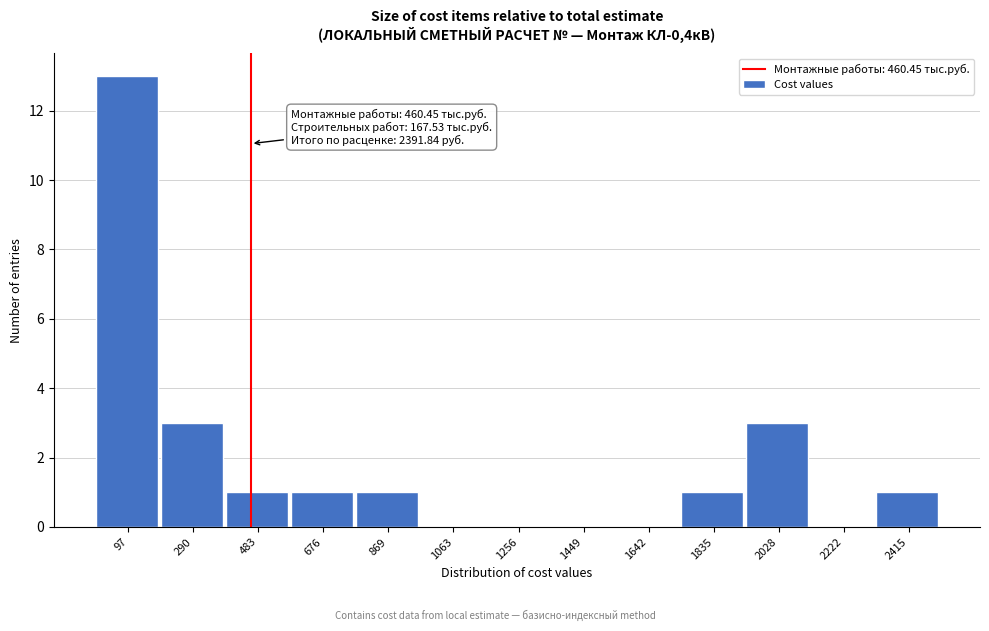

Which range on the x-axis has the tallest bar?

0 to 200